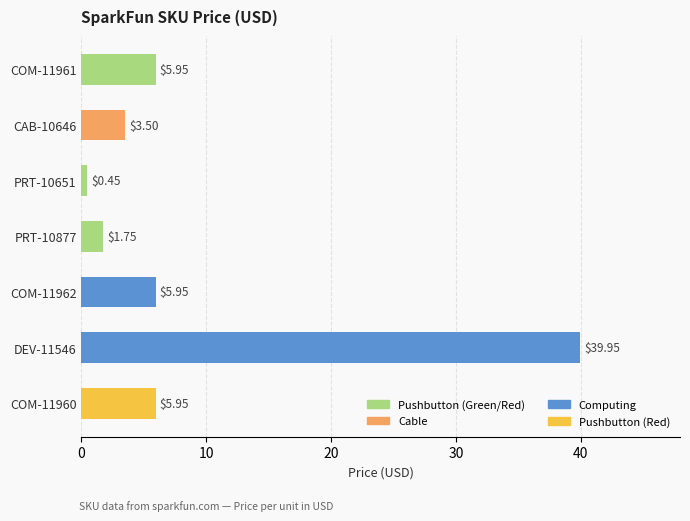

Count the number of data series in this chart.

1